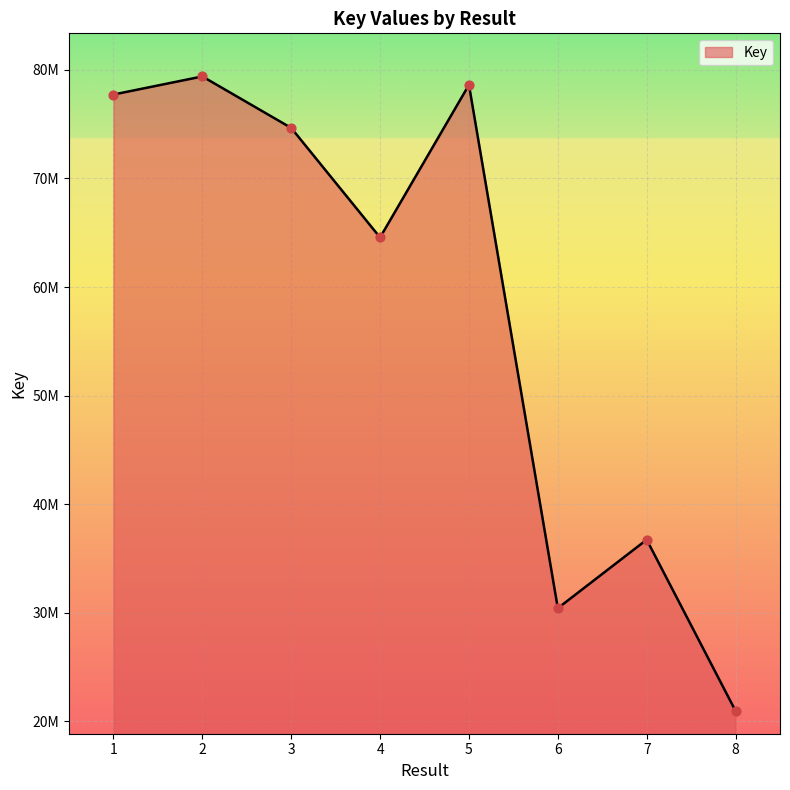

What is the ratio of the value at 6 to the value at 4?

0.5